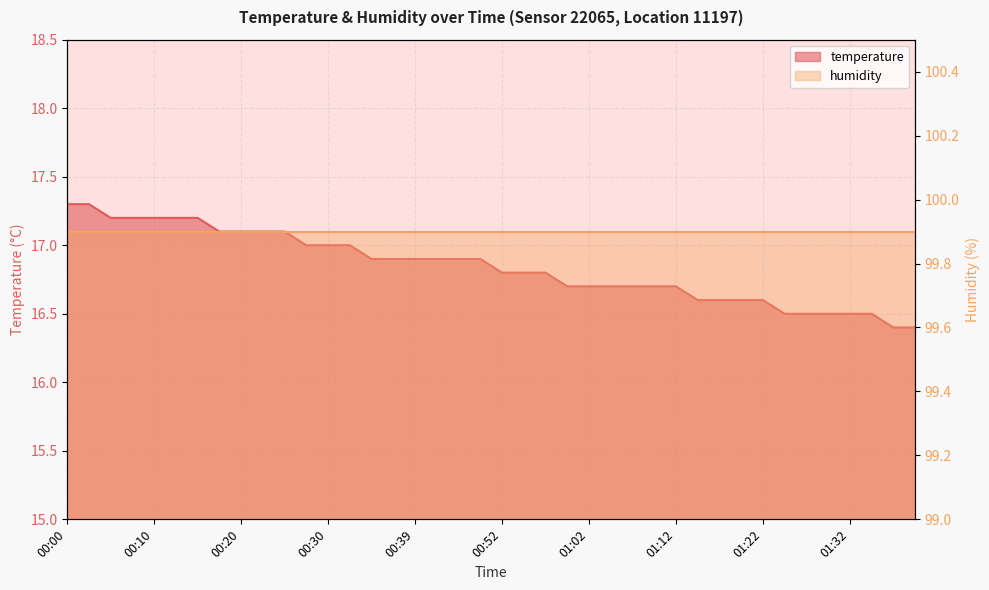

What value does the data have at 01:25?

16.5